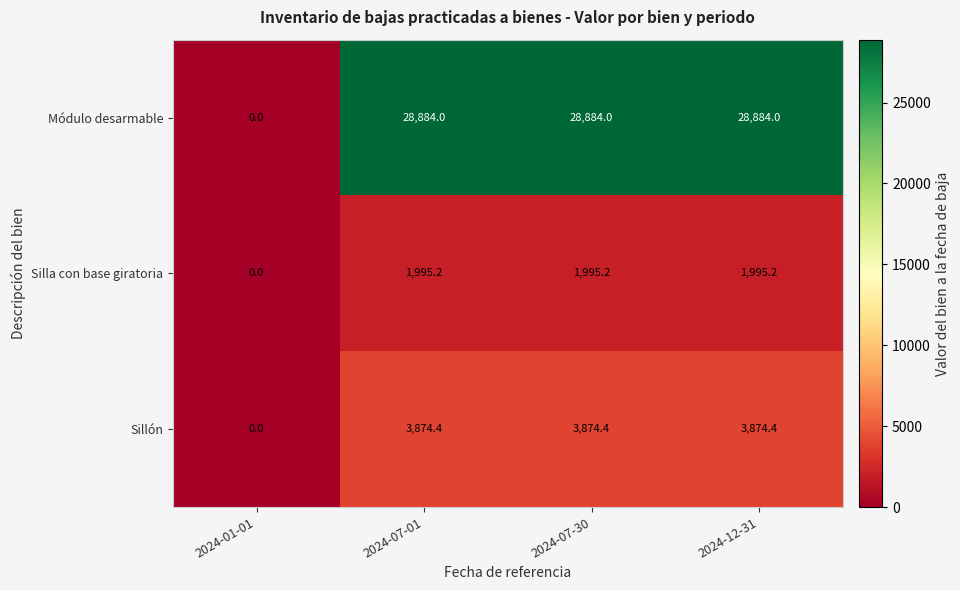

Which series has the largest range (max minus min)?

Módulo desarmable